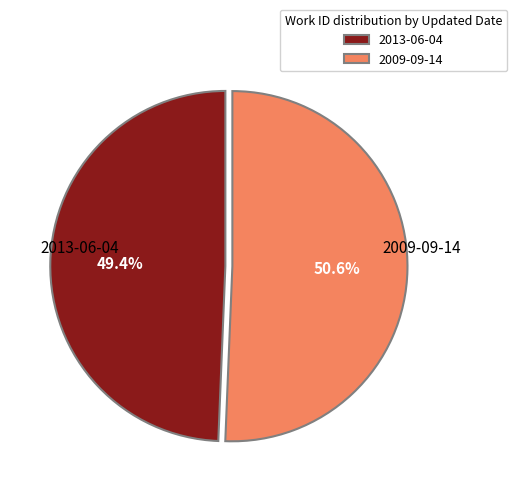

Is it true that 2009-09-14 is 51% of the pie?

True